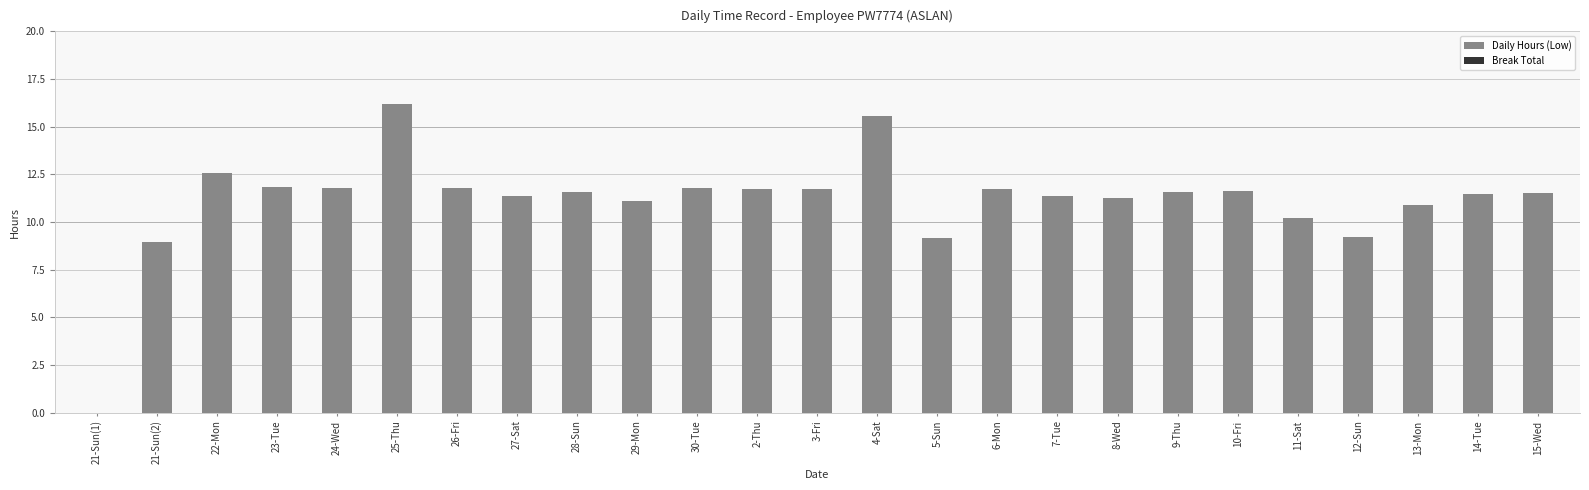

What is the sum of all values?

278.2